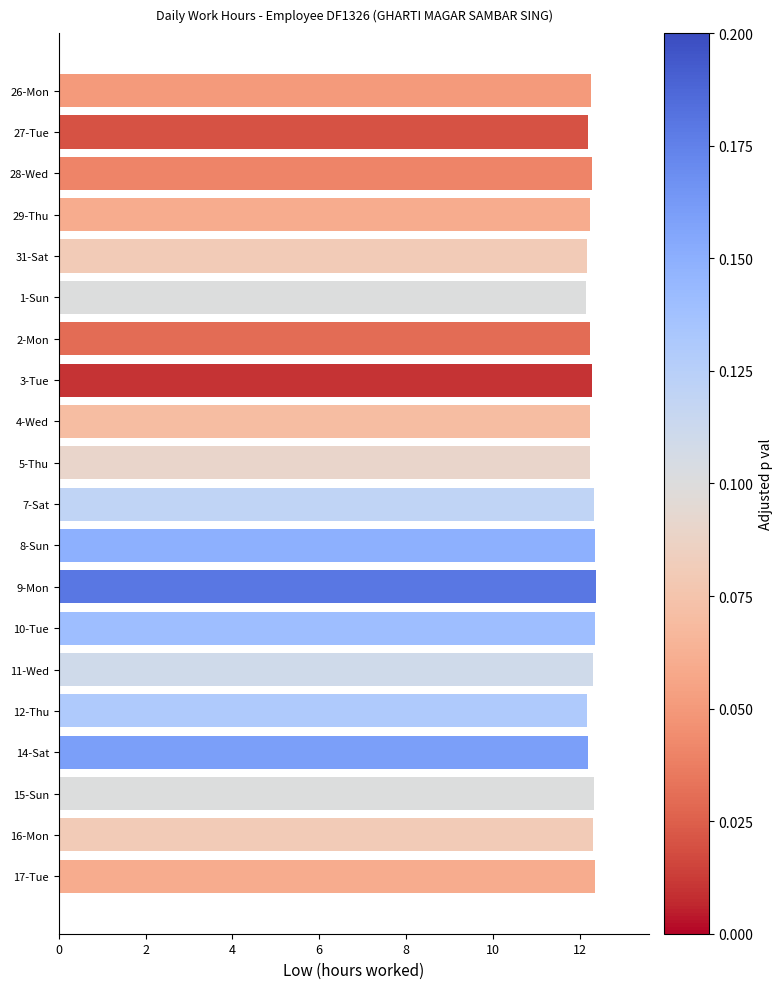

The chart shows a value of 3.4 at 11-Wed. True or false?

False